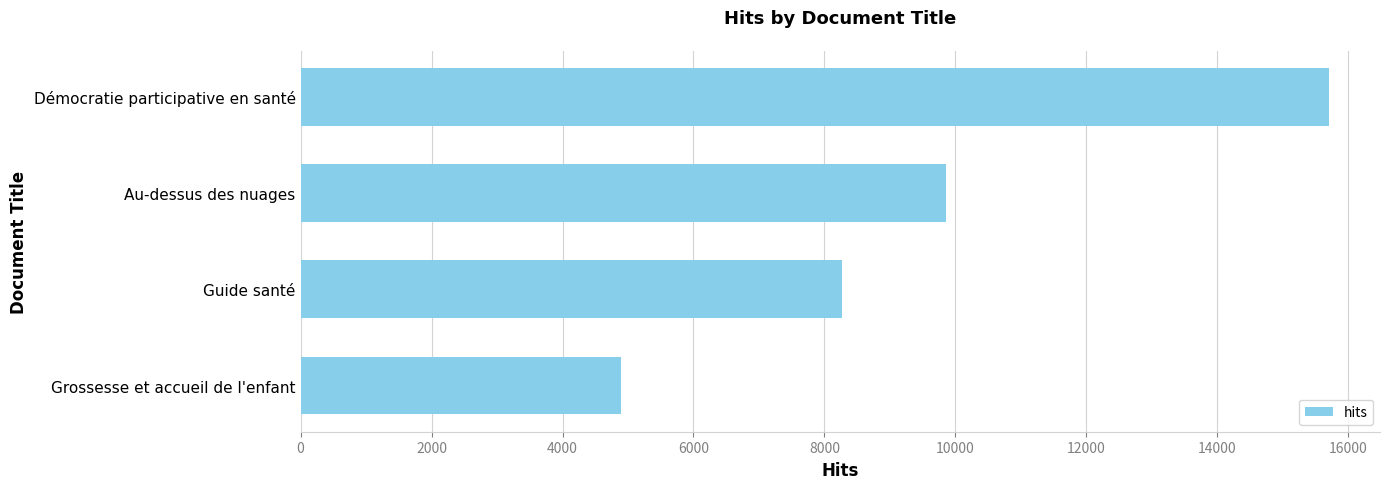

Reading bottom to top, what are all the values shown in this chart?

Grossesse et accueil de l'enfant=4898	Guide santé=8268	Au-dessus des nuages=9860	Démocratie participative en santé=15698